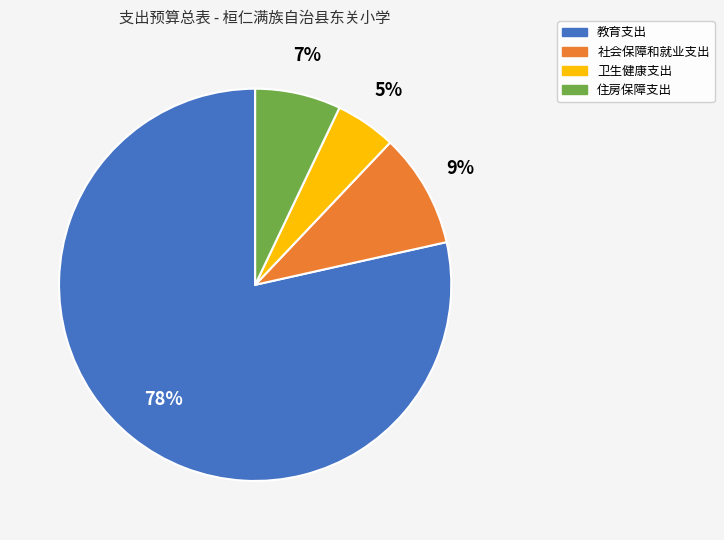

Which has a higher value, 社会保障和就业支出 or 卫生健康支出?

社会保障和就业支出